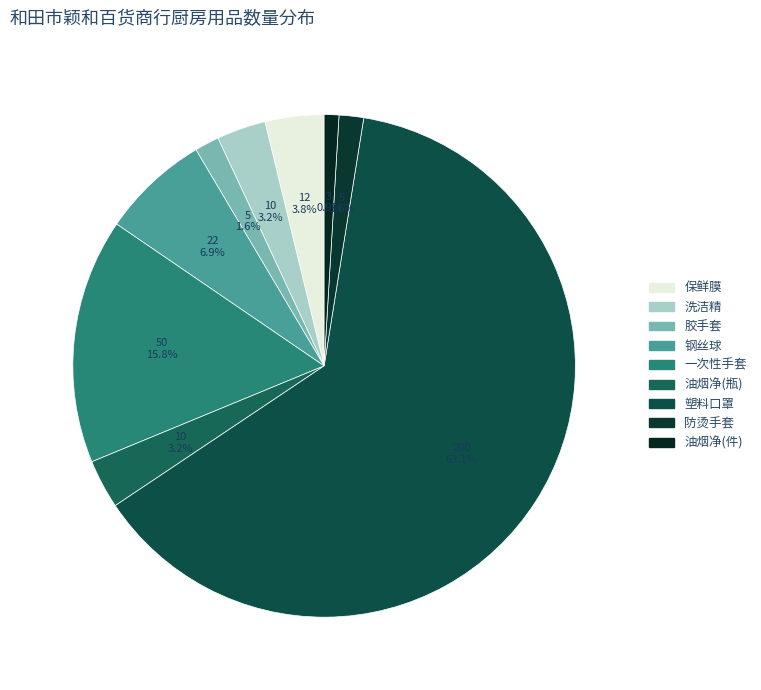

Is it true that 保鲜膜 is 4% of the pie?

True